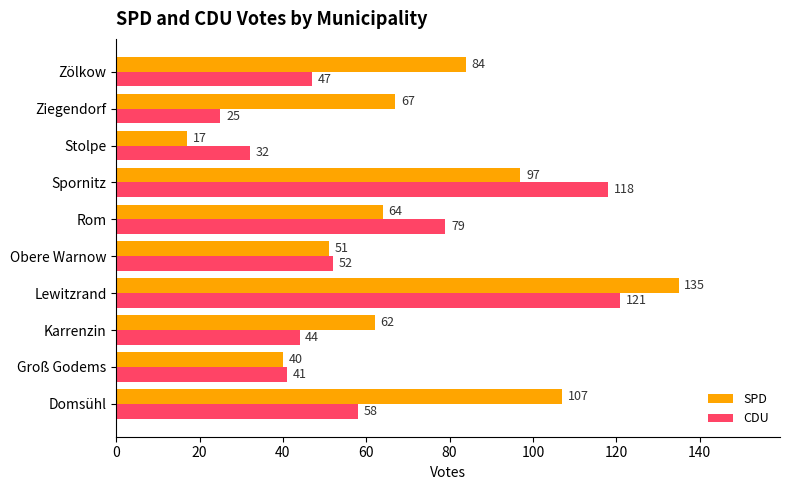

Read the SPD value at Stolpe.

17